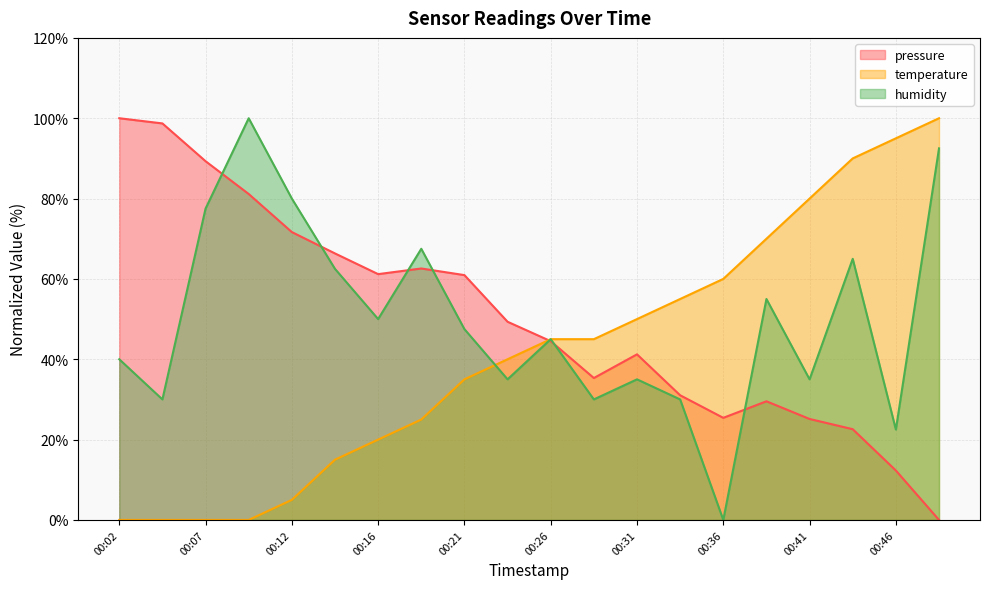

Reading left to right, extract all data points from this chart.

pressure: 00:02=100.0	00:04=98.7	00:07=89.3	00:09=81.1	00:12=71.7	00:14=66.3	00:16=61.2	00:19=62.6	00:21=60.9	00:24=49.3	00:26=44.5	00:29=35.3	00:31=41.2	00:33=31.0	00:36=25.4	00:38=29.5	00:41=25.1	00:43=22.6	00:46=12.3	00:49=0.0
temperature: 00:02=0.0	00:04=0.0	00:07=0.0	00:09=0.0	00:12=5.0	00:14=15.0	00:16=20.0	00:19=25.0	00:21=35.0	00:24=40.0	00:26=45.0	00:29=45.0	00:31=50.0	00:33=55.0	00:36=60.0	00:38=70.0	00:41=80.0	00:43=90.0	00:46=95.0	00:49=100.0
humidity: 00:02=40.0	00:04=30.0	00:07=77.5	00:09=100.0	00:12=80.0	00:14=62.5	00:16=50.0	00:19=67.5	00:21=47.5	00:24=35.0	00:26=45.0	00:29=30.0	00:31=35.0	00:33=30.0	00:36=0.0	00:38=55.0	00:41=35.0	00:43=65.0	00:46=22.5	00:49=92.5